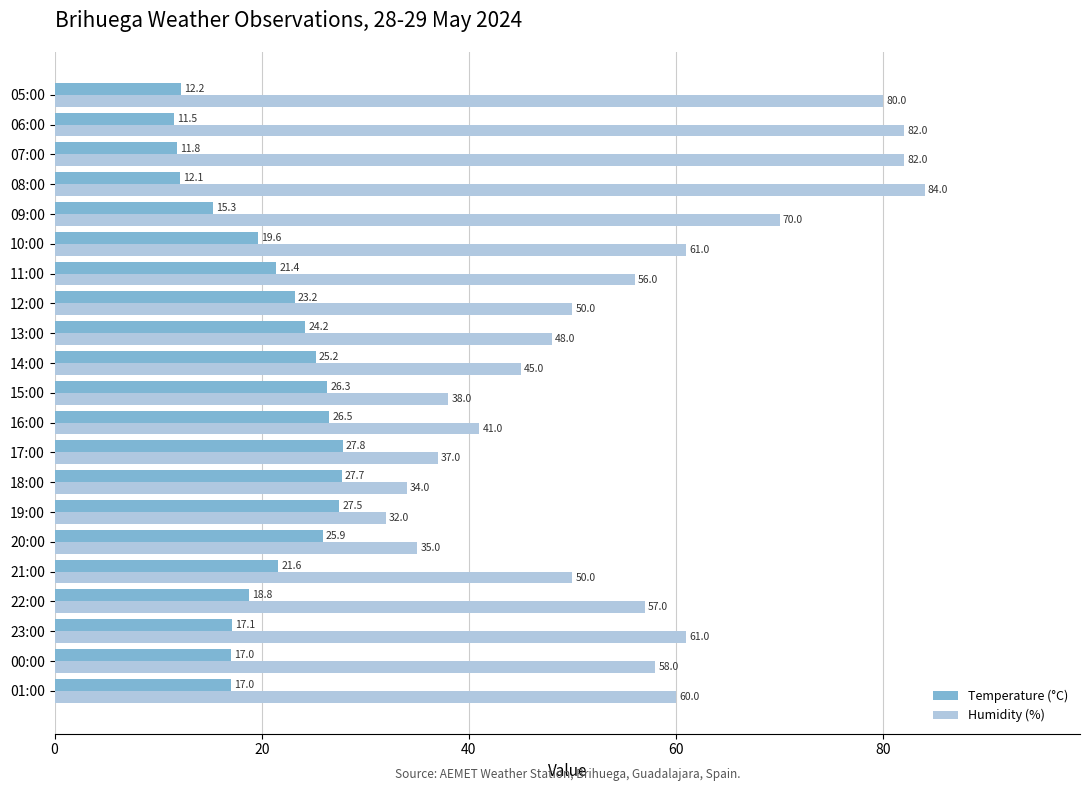

Which series has the widest spread of values?

Humidity (%)